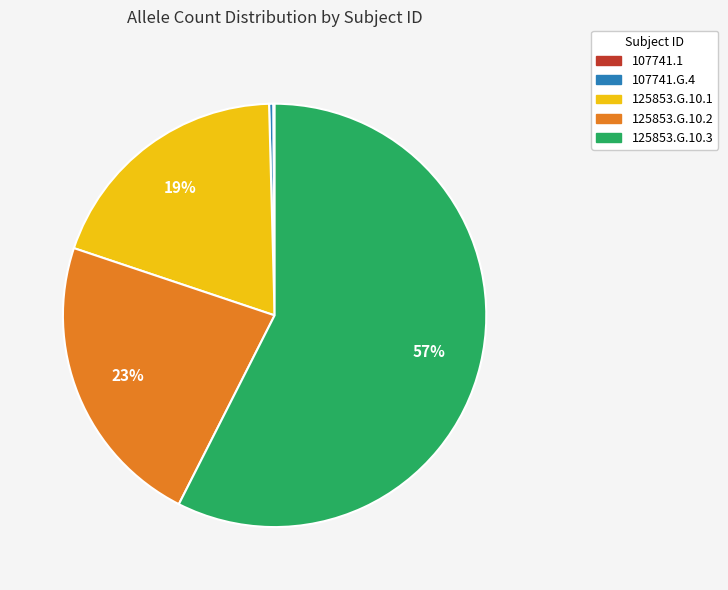

Does any single category account for the majority?

Yes